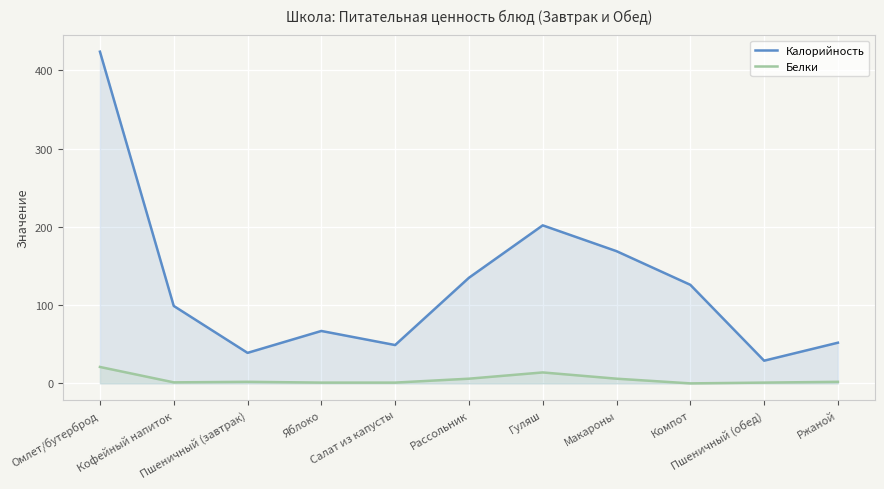

Reading left to right, extract all data points from this chart.

Калорийность: Омлет/бутерброд=424.0	Кофейный напиток=99.0	Пшеничный (завтрак)=39.0	Яблоко=67.0	Салат из капусты=49.0	Рассольник=135.0	Гуляш=202.0	Макароны=169.0	Компот=126.0	Пшеничный (обед)=29.0	Ржаной=52.0
Белки: Омлет/бутерброд=21.0	Кофейный напиток=1.3	Пшеничный (завтрак)=2.0	Яблоко=1.0	Салат из капусты=1.0	Рассольник=6.0	Гуляш=14.0	Макароны=6.0	Компот=0.0	Пшеничный (обед)=1.0	Ржаной=2.0